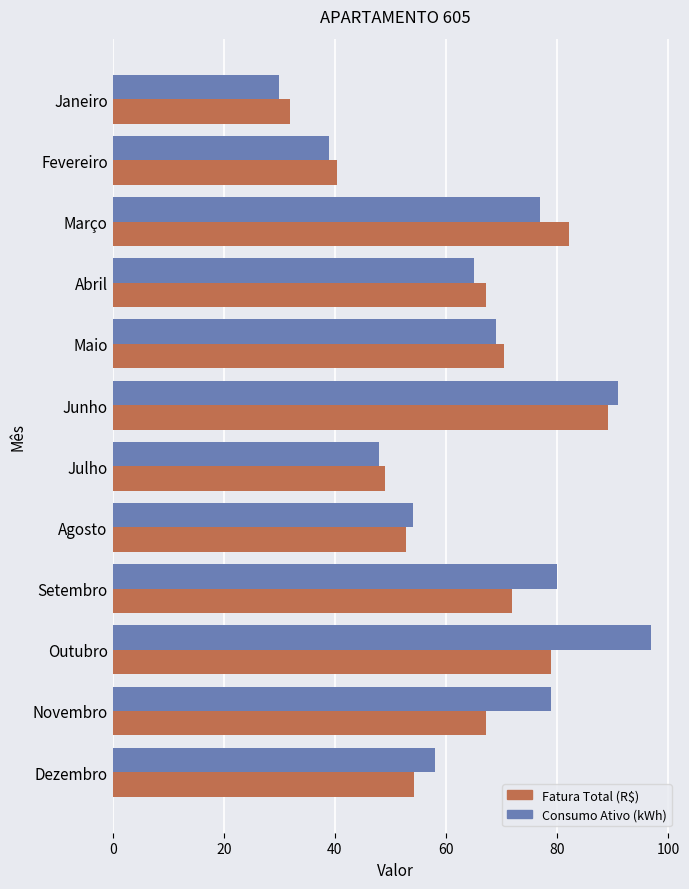

At which category is the sum across all series the highest?

Junho